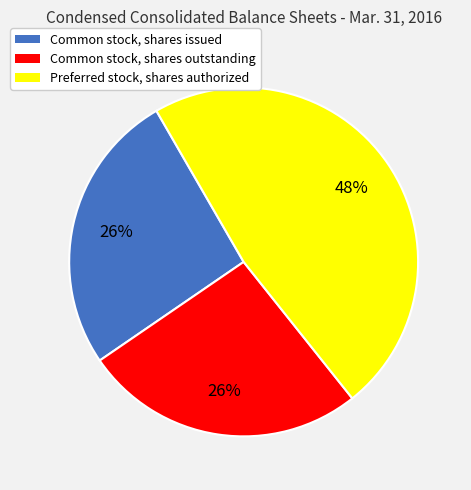

To the nearest percent, what is the combined percentage of Common stock, shares outstanding and Common stock, shares issued?

52%